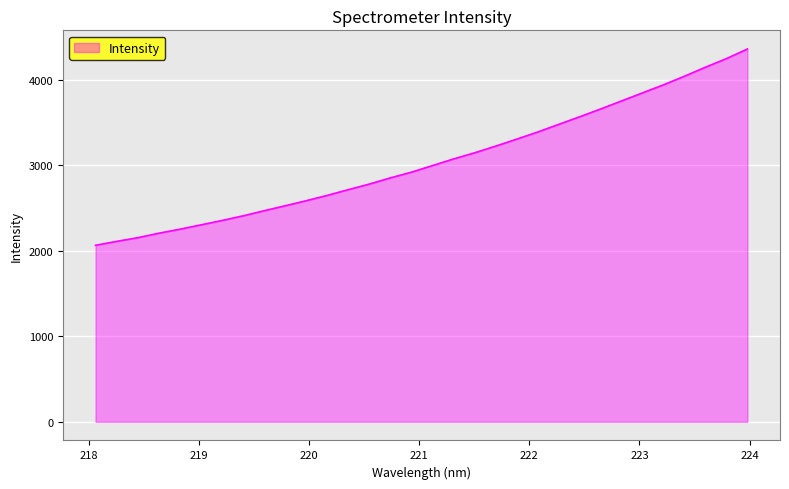

What is the greatest value displayed?

4357.2